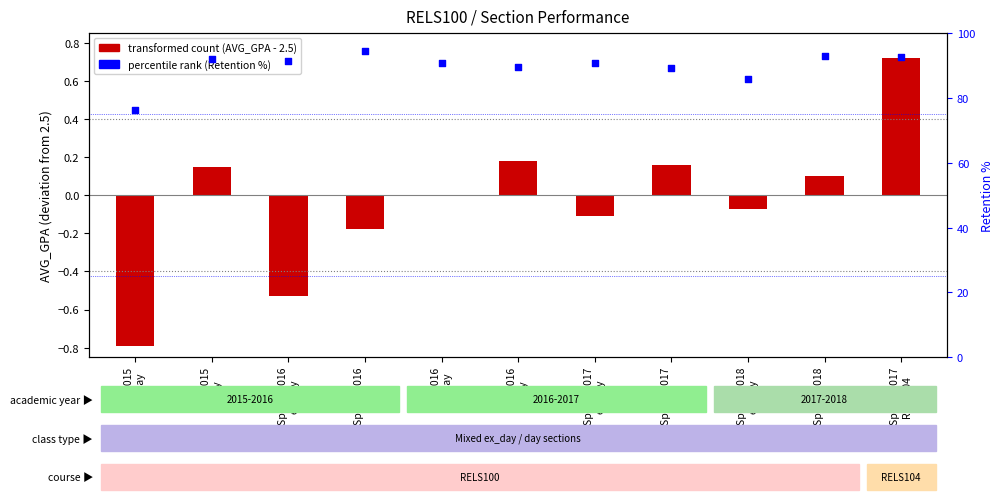

Which series reaches the minimum Y coordinate?

transformed count (AVG_GPA - 2.5)